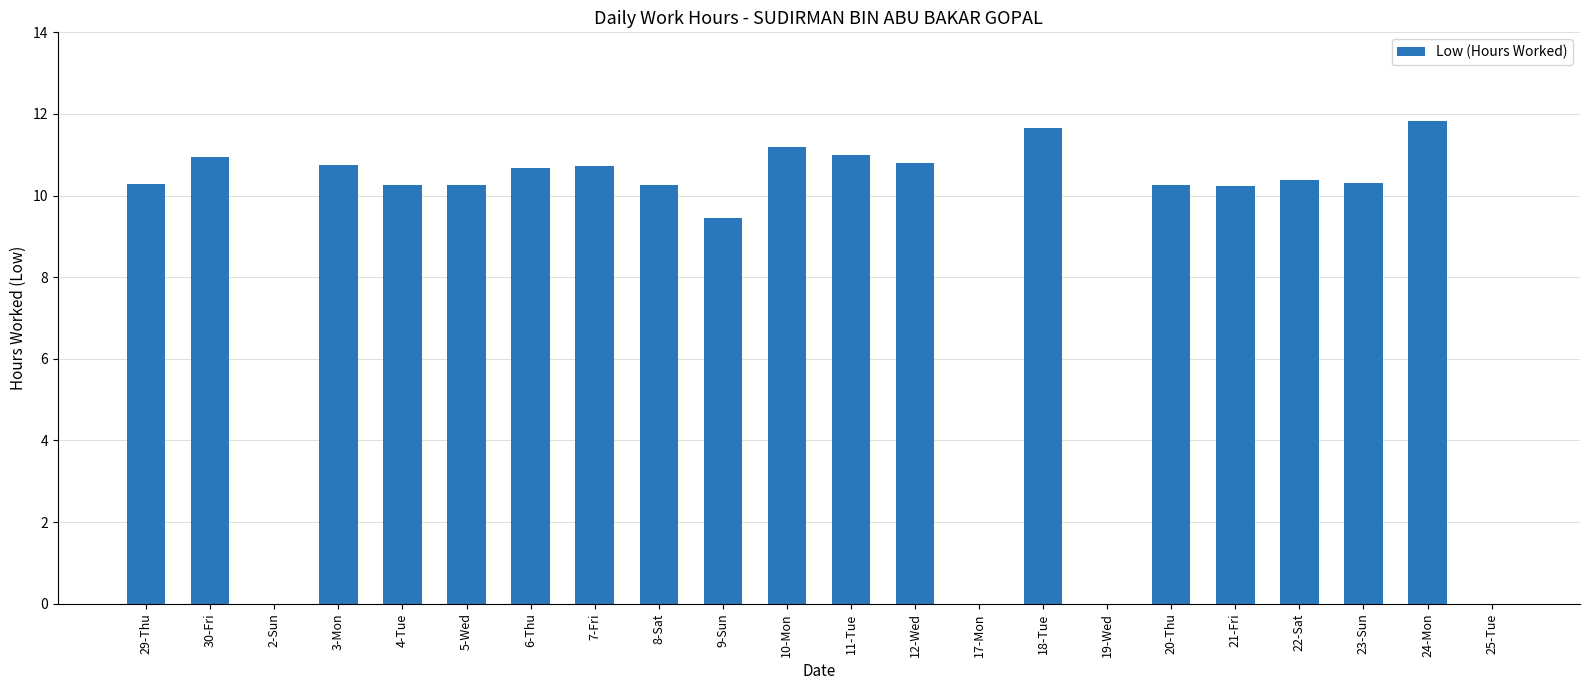

What is the approximate value at 30-Fri?

10.9